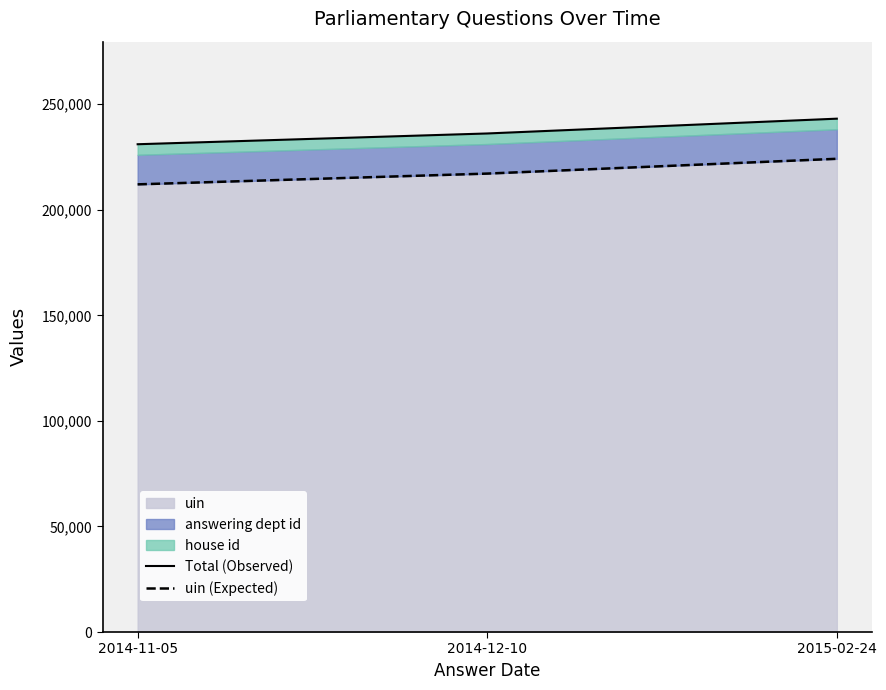

Where does the Total (Observed) series first go above 236113?

2015-02-24